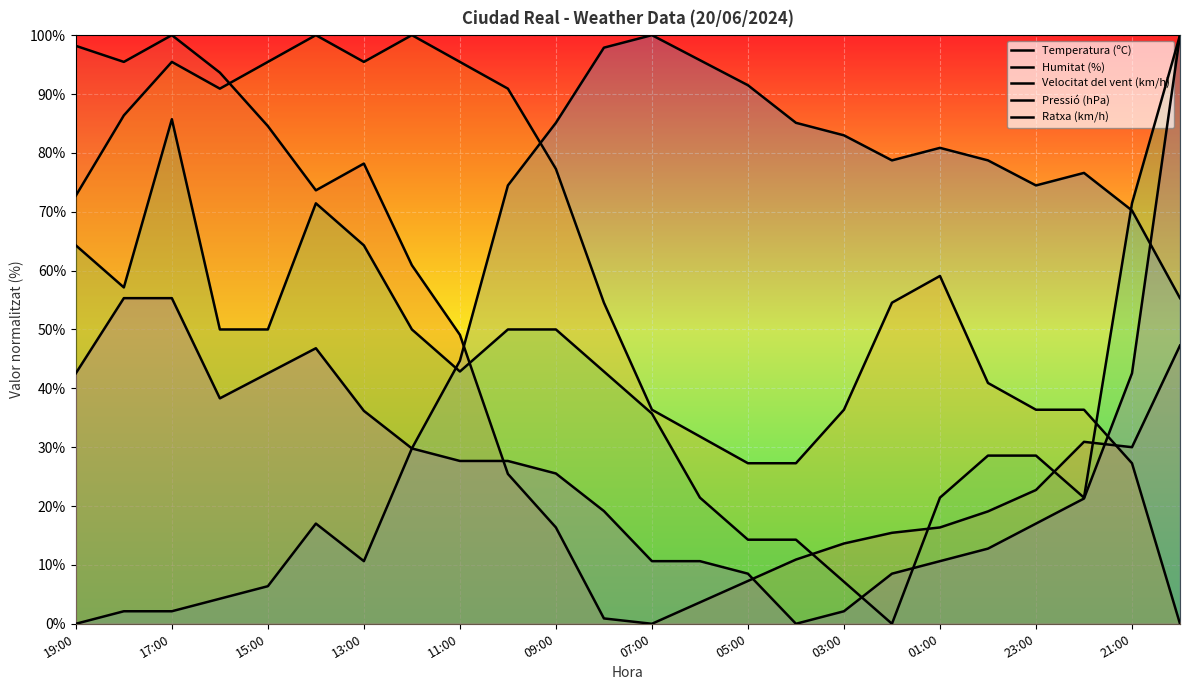

What is the total value across all series at 21:00?

241.5